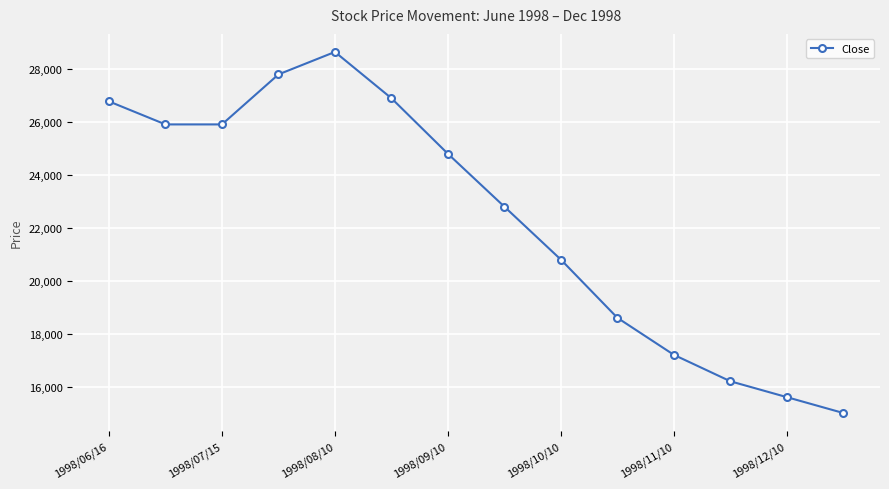

What is the average value?

22354